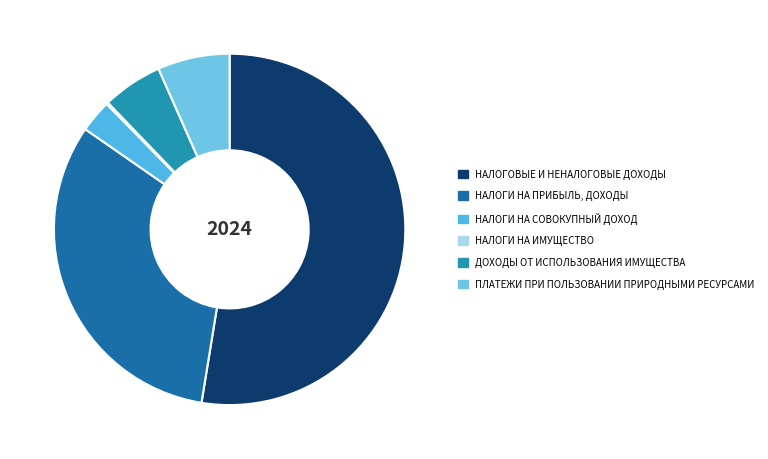

To the nearest percent, what percentage of the pie is НАЛОГИ НА ПРИБЫЛЬ, ДОХОДЫ?

32%